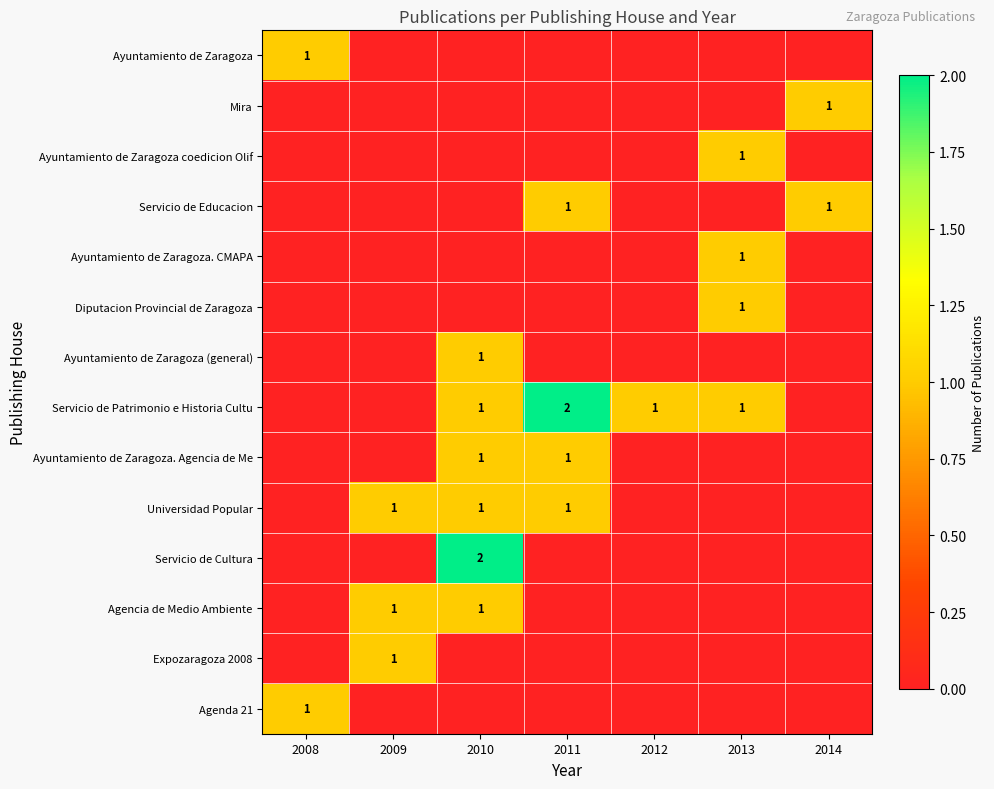

Is it true that Servicio de Educacion equals 1 at 2014?

True